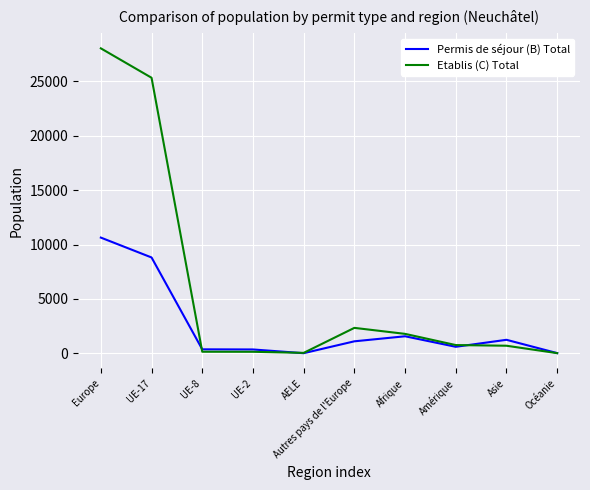

What is the minimum value shown in the chart?

6